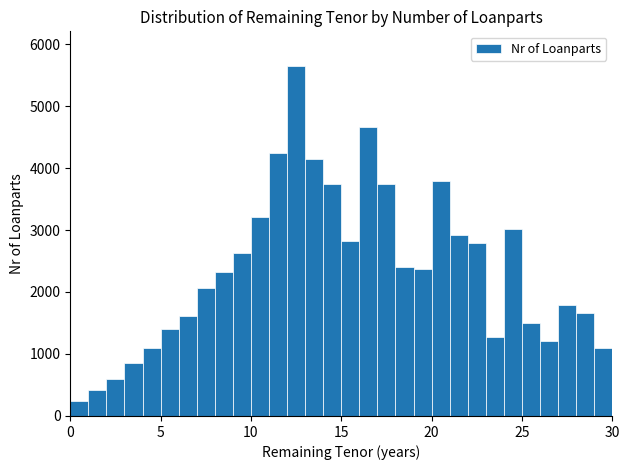

Read against the x-axis, roughly where is the centre of the tallest bar?

12.5